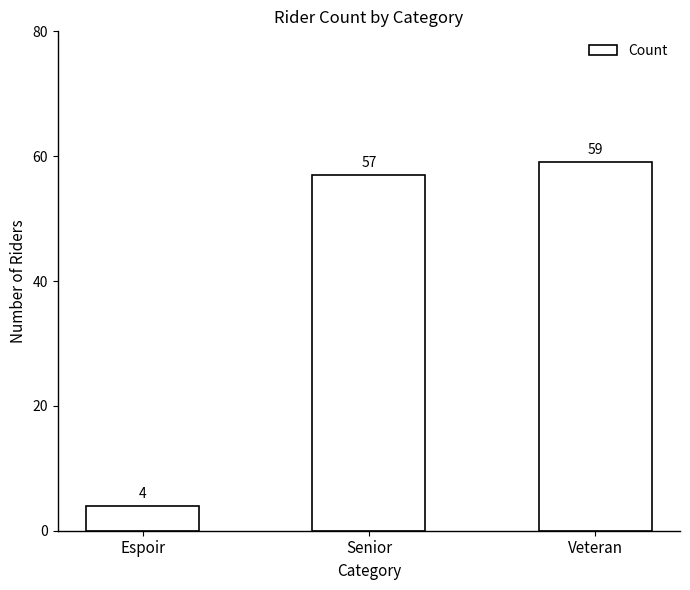

List the labels in order of value, largest first.

Veteran, Senior, Espoir